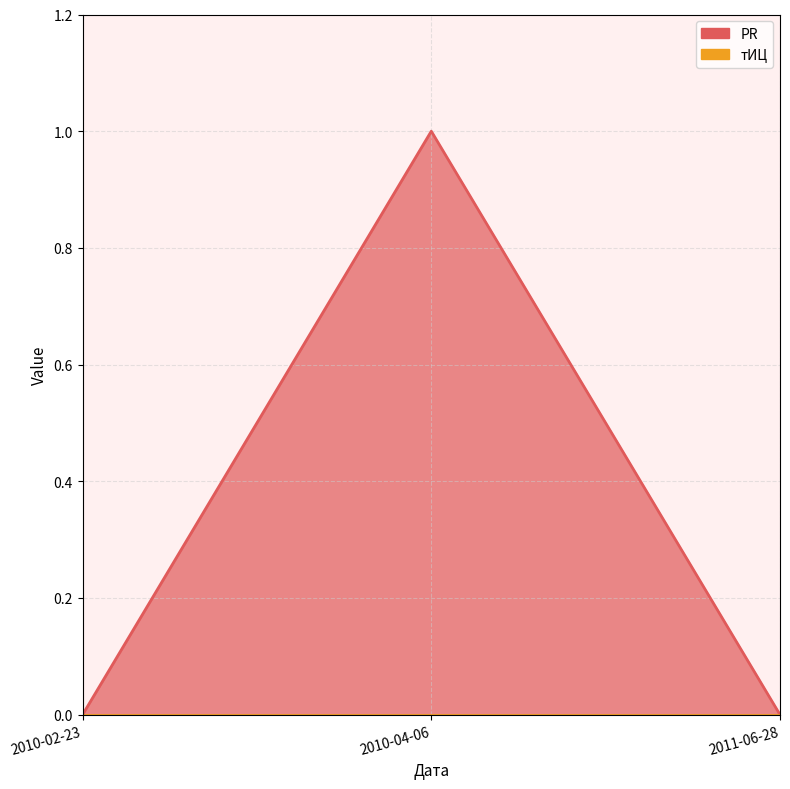

Rank the categories by value from lowest to highest.

2010-02-23, 2011-06-28, 2010-04-06